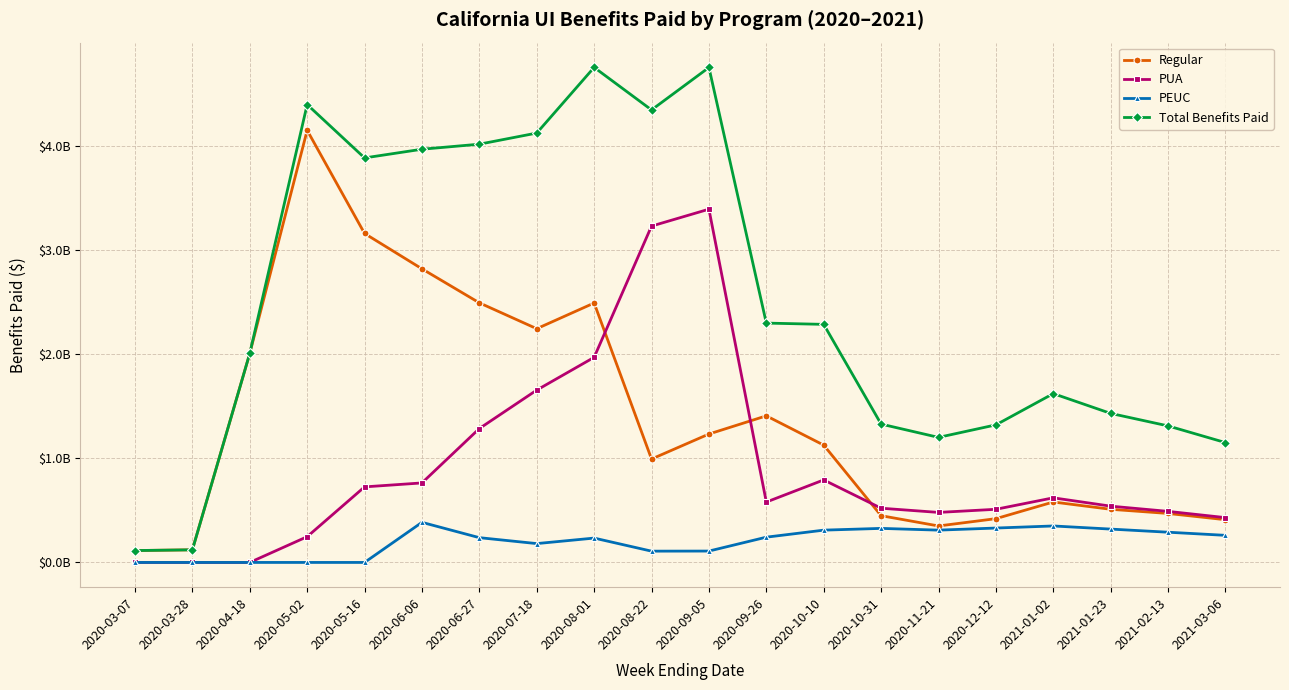

What is the average value of the Regular series?

1376496140.0